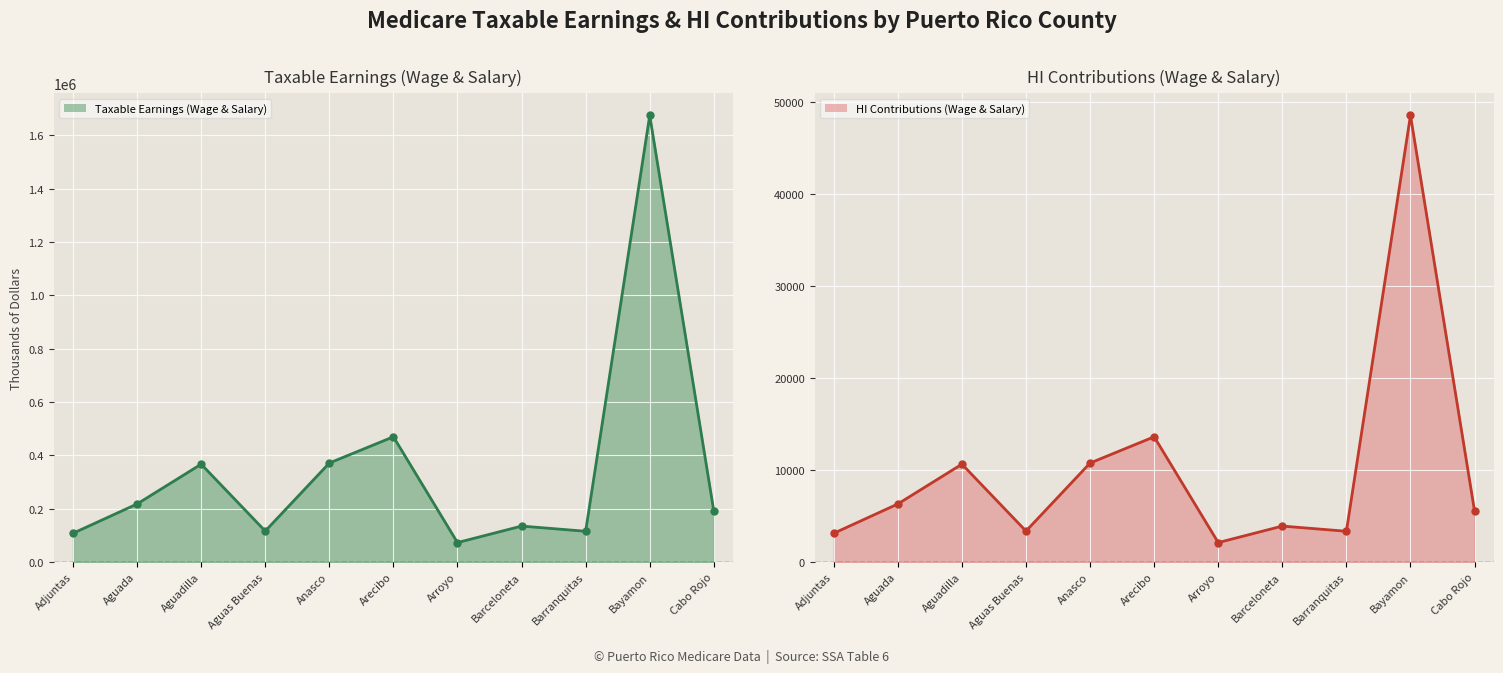

How many distinct data groups are displayed?

2